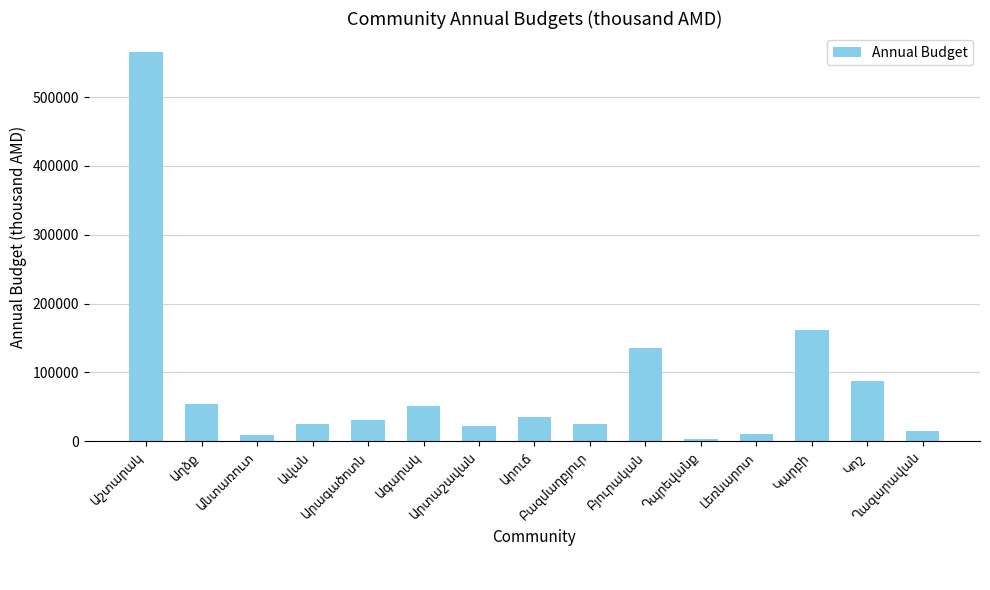

What is the greatest value displayed?

564780.8